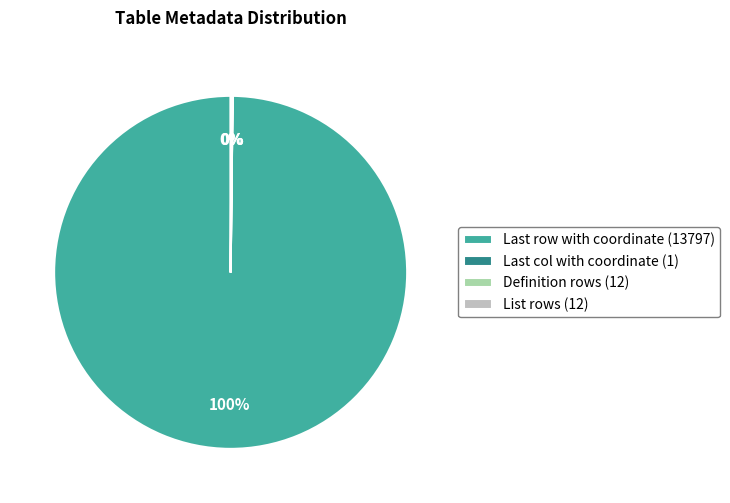

Does any single category account for the majority?

Yes